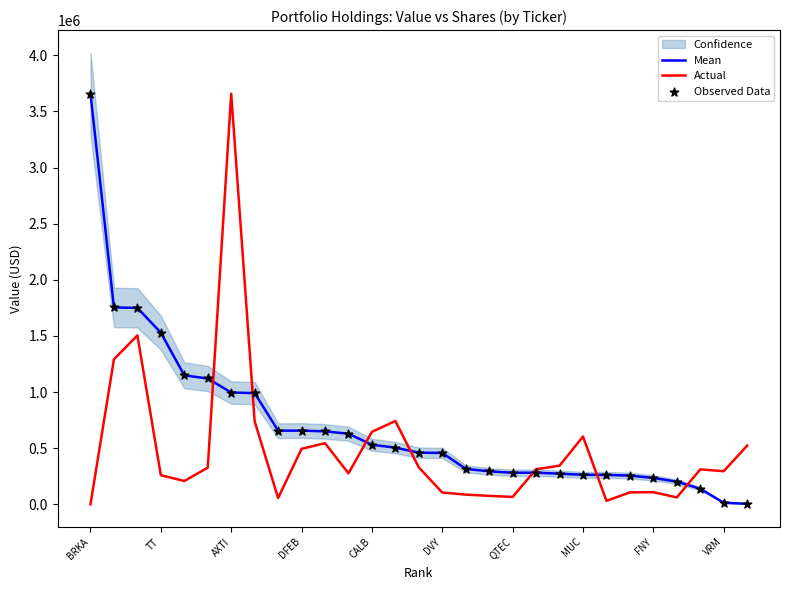

Is it true that Actual equals 603540.7 at MUC?

True